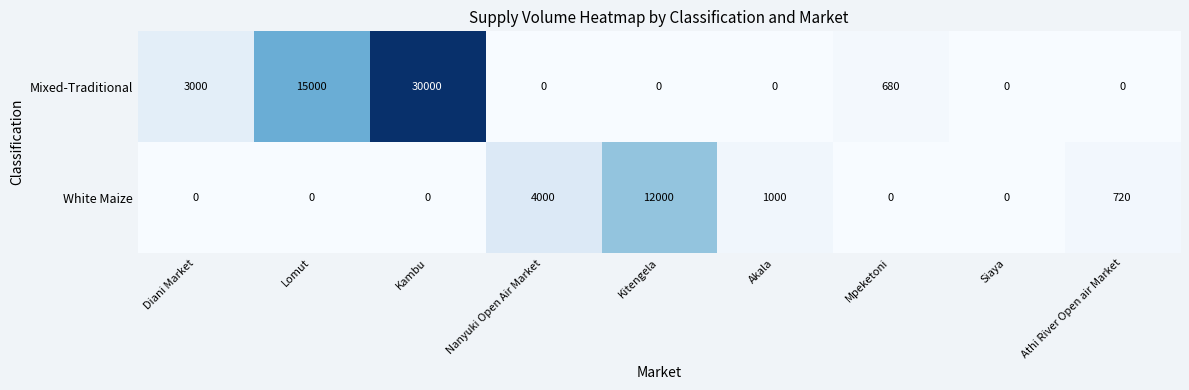

What is the difference between the maximum and minimum values in the White Maize series?

12000